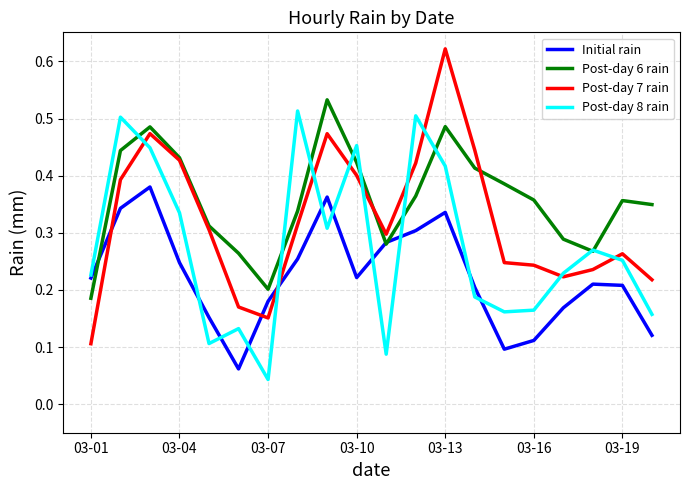

List the series in order of their overall mean, highest first.

Post-day 6 rain, Post-day 7 rain, Post-day 8 rain, Initial rain